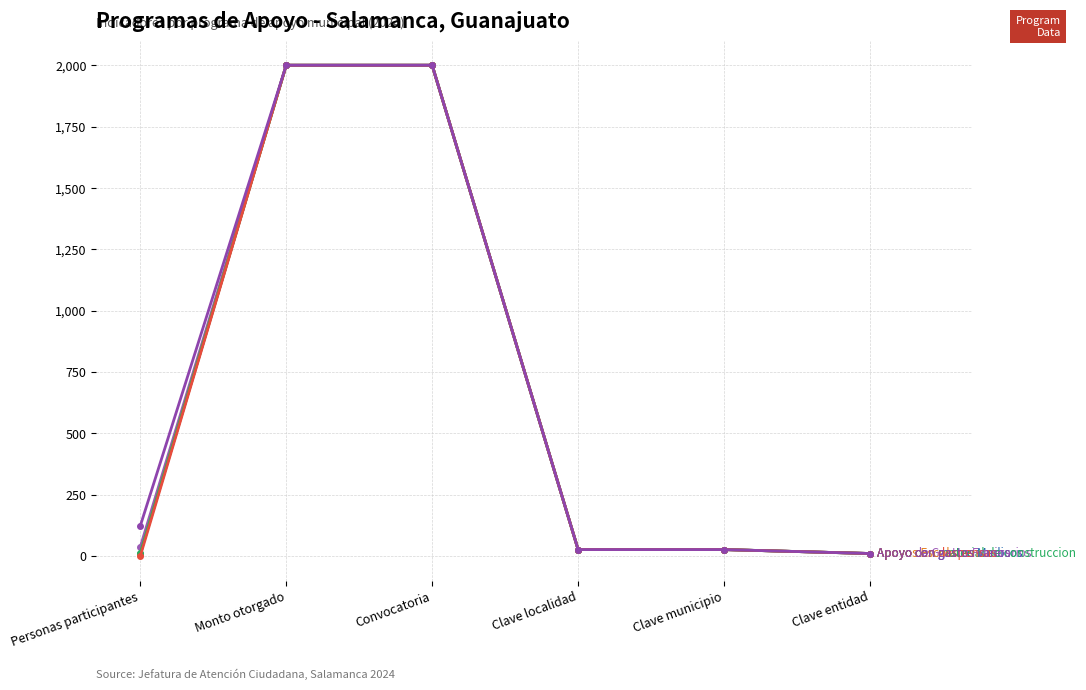

How many distinct data groups are displayed?

6